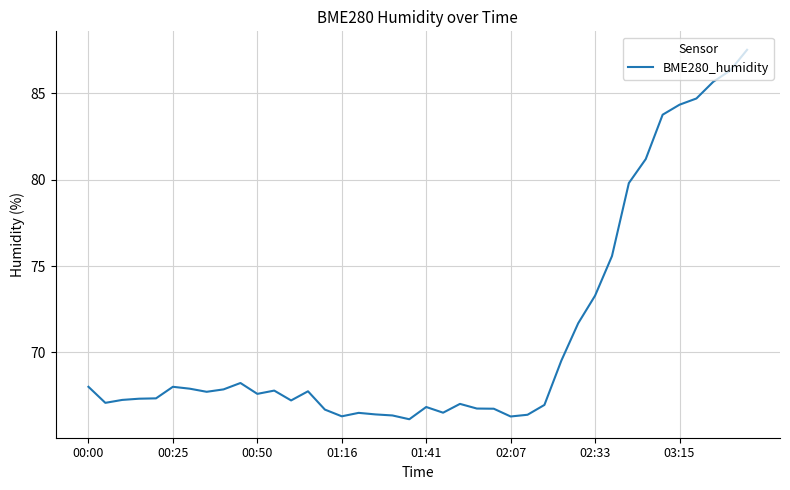

True or false: the data has more than 2 interior local peaks.

True